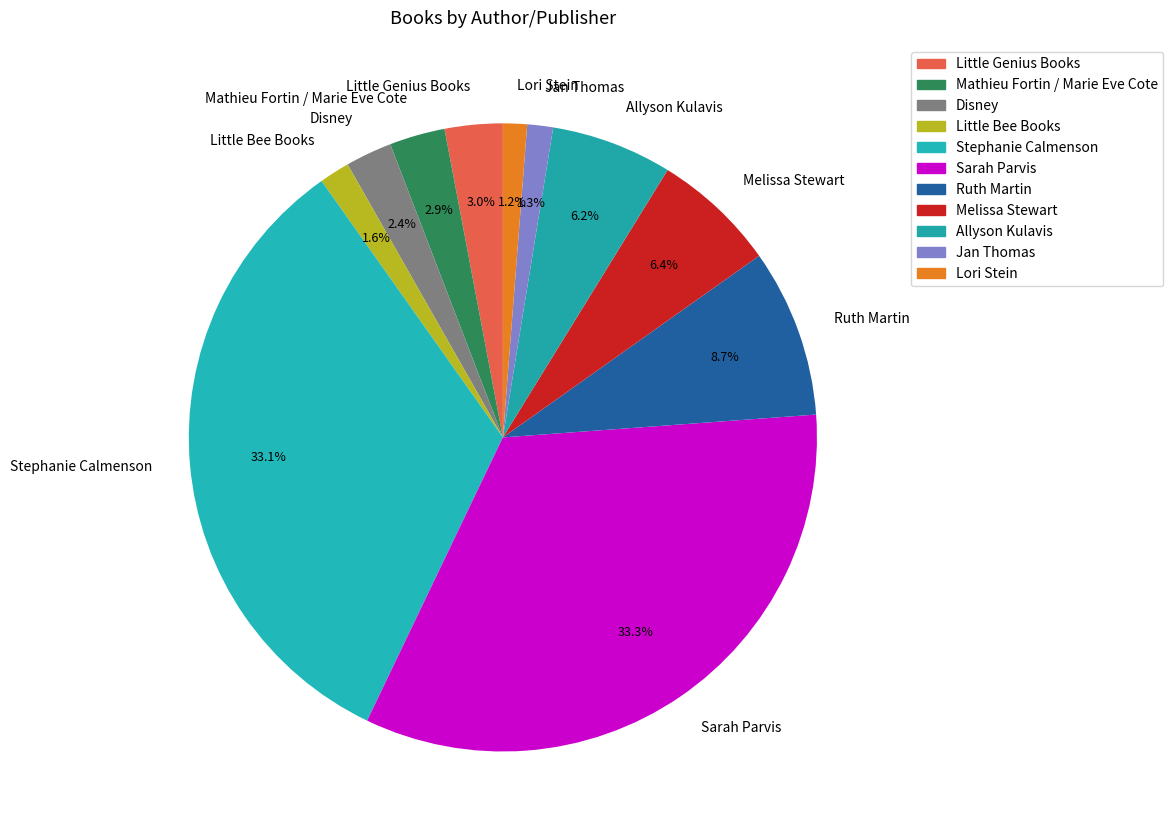

How many segments does this pie chart have?

11